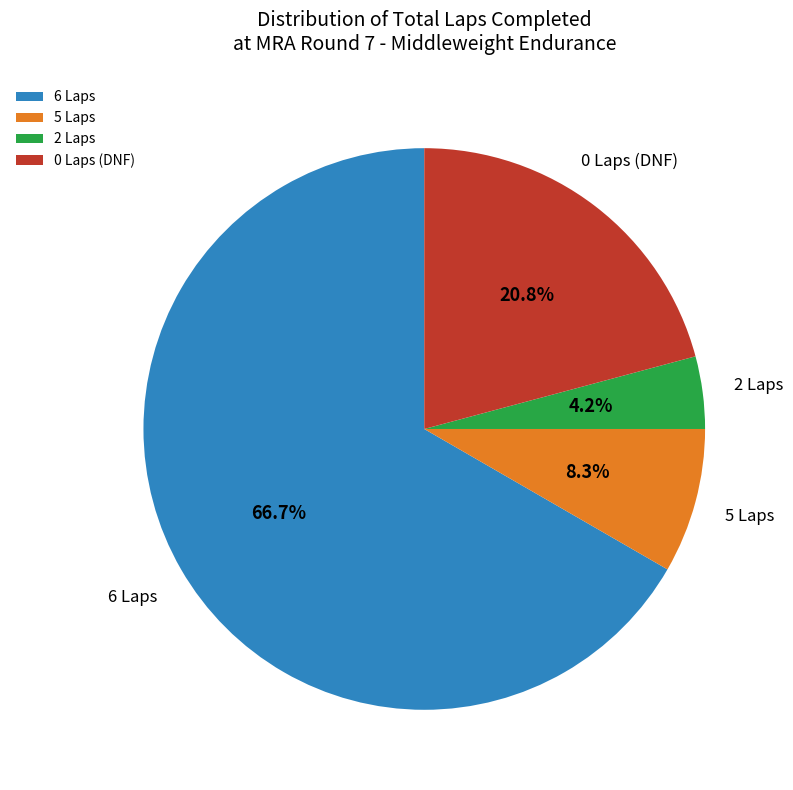

Which has a higher value, 6 Laps or 0 Laps (DNF)?

6 Laps